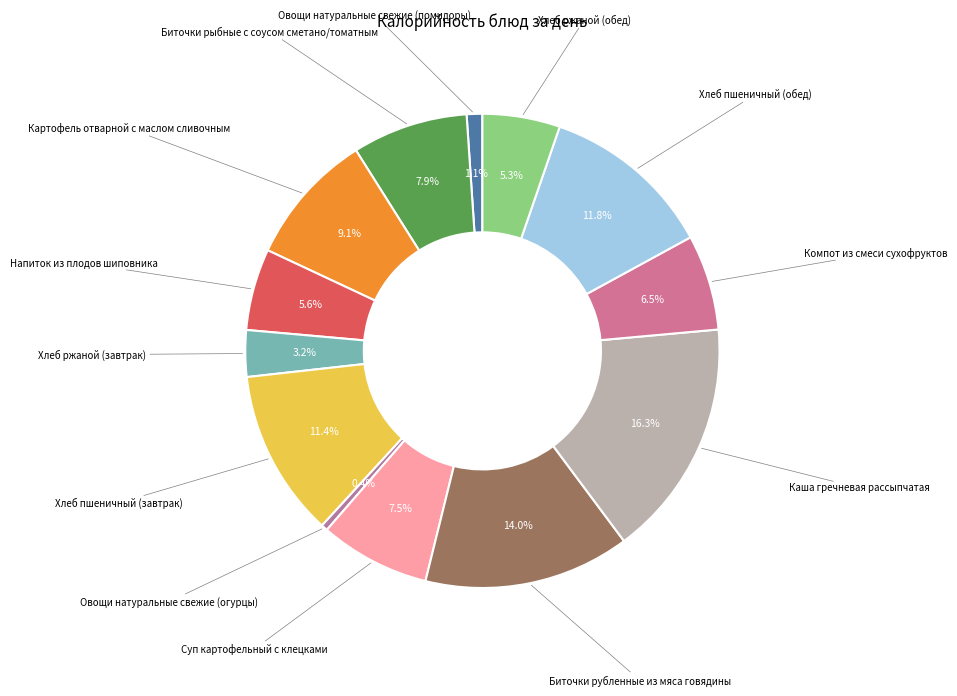

How many segments does this pie chart have?

13